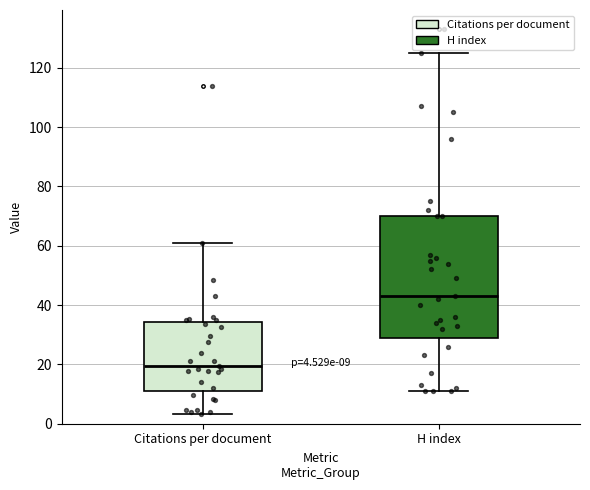

Which box has the lowest median line?

Citations per document